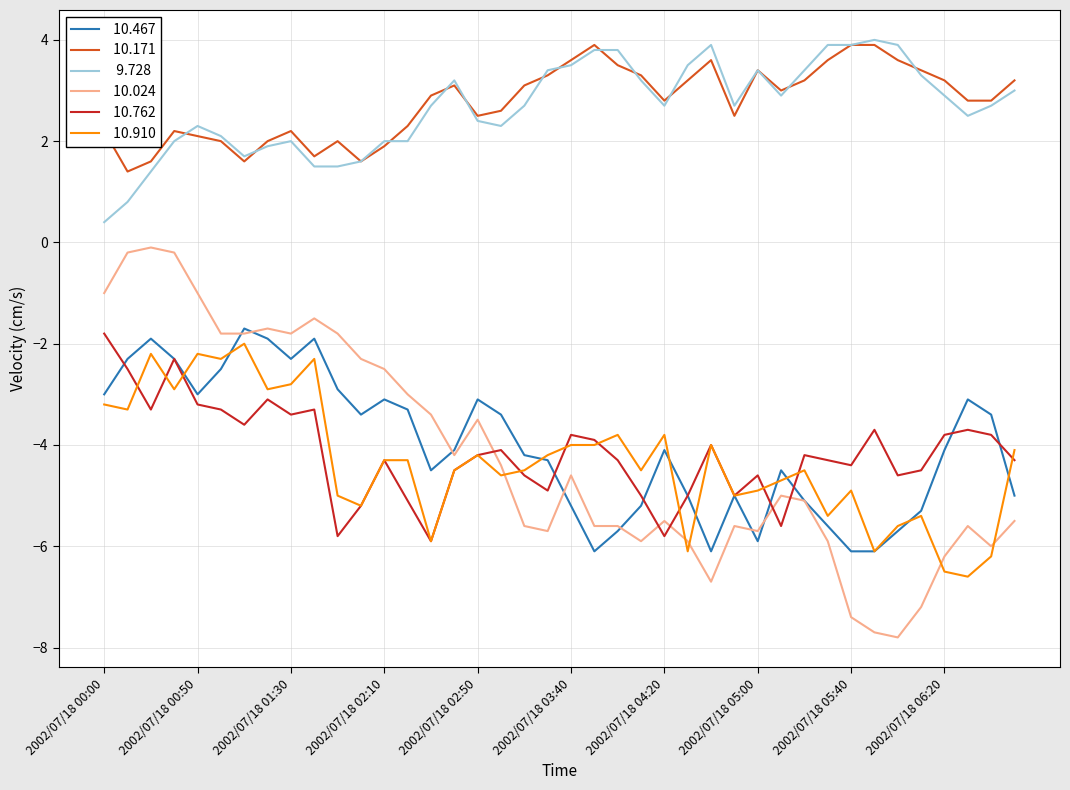

What is the greatest value displayed?

4.0